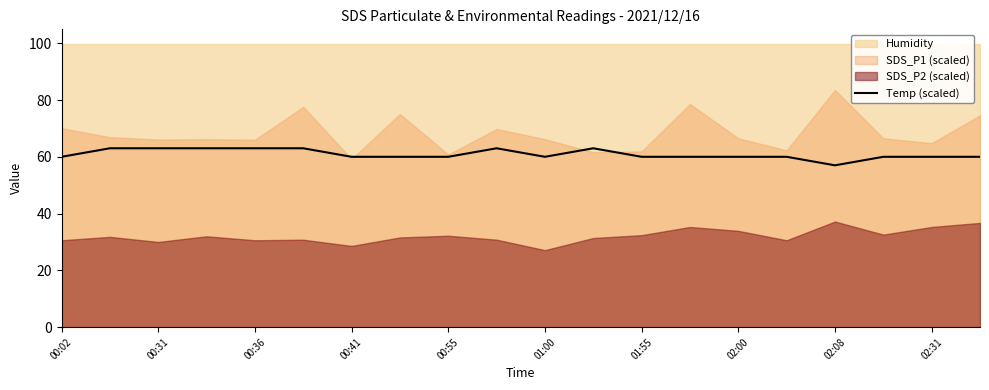

What is the minimum value for Temp (scaled)?

57